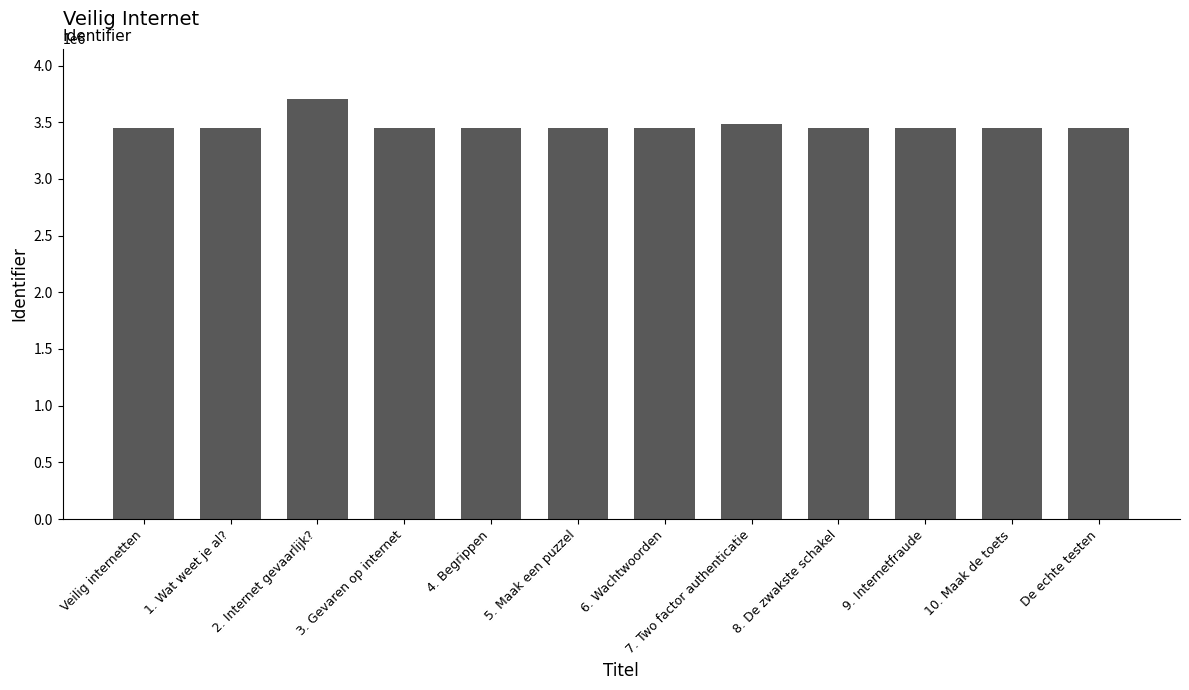

What is the sum of all values?

41691766